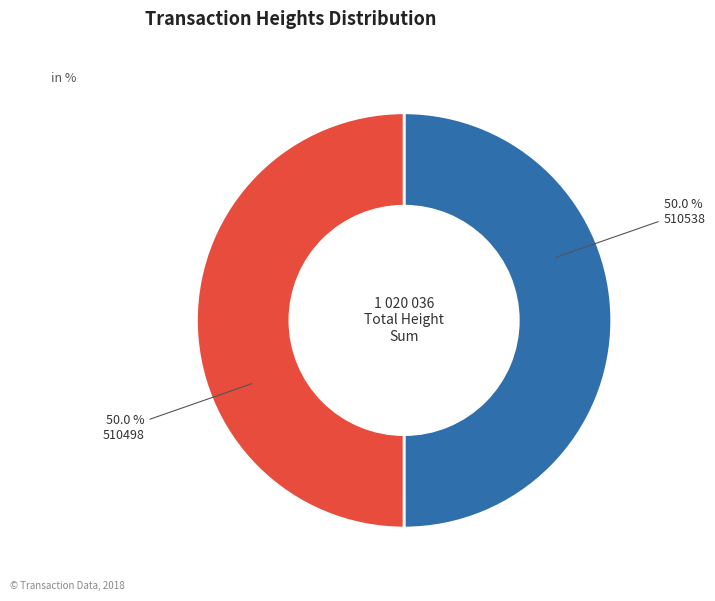

Approximately how many times larger is the value at 510538 compared to 510498?

1.0